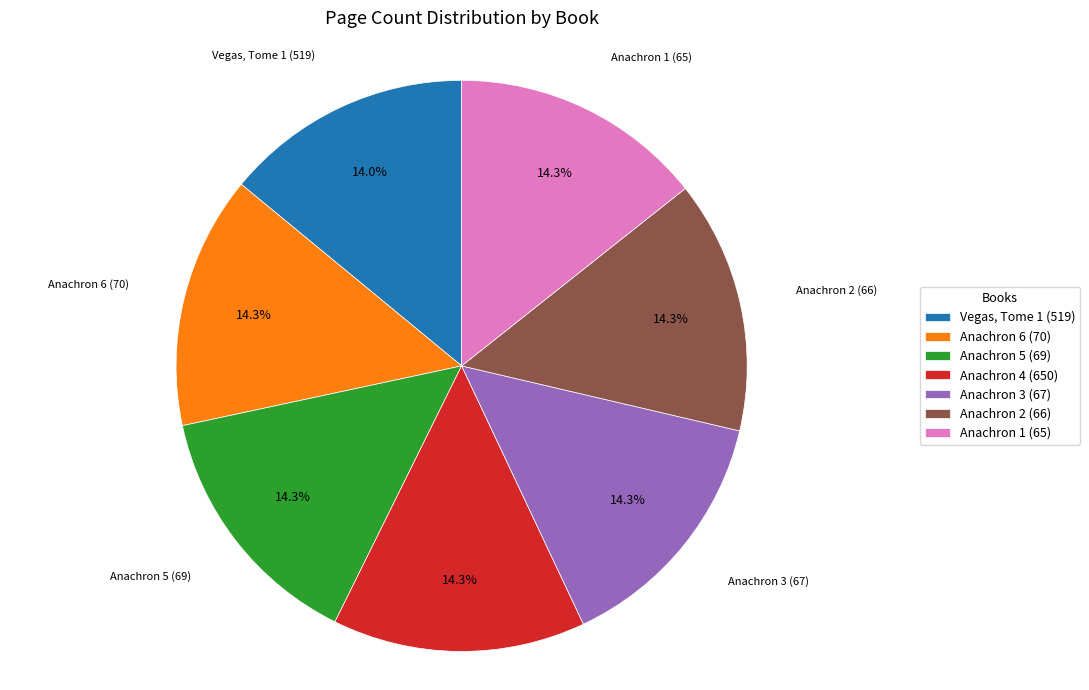

Does any single category account for the majority?

No